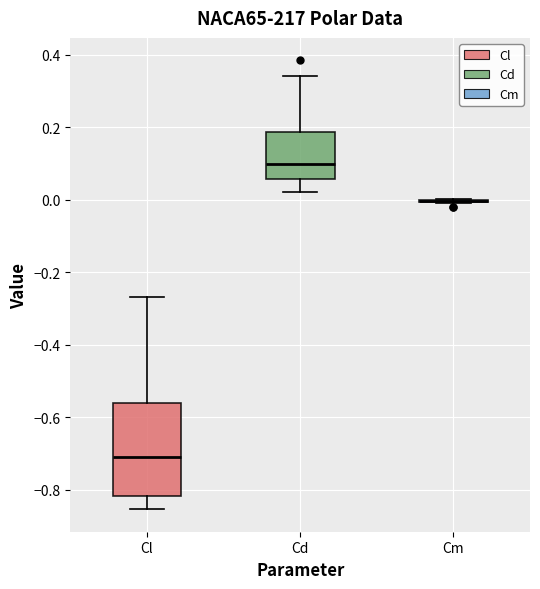

Where does the upper whisker of the box for Cl end on the y-axis? The values are not printed on the chart, so give them approximately, as read against the axis.

-0.26